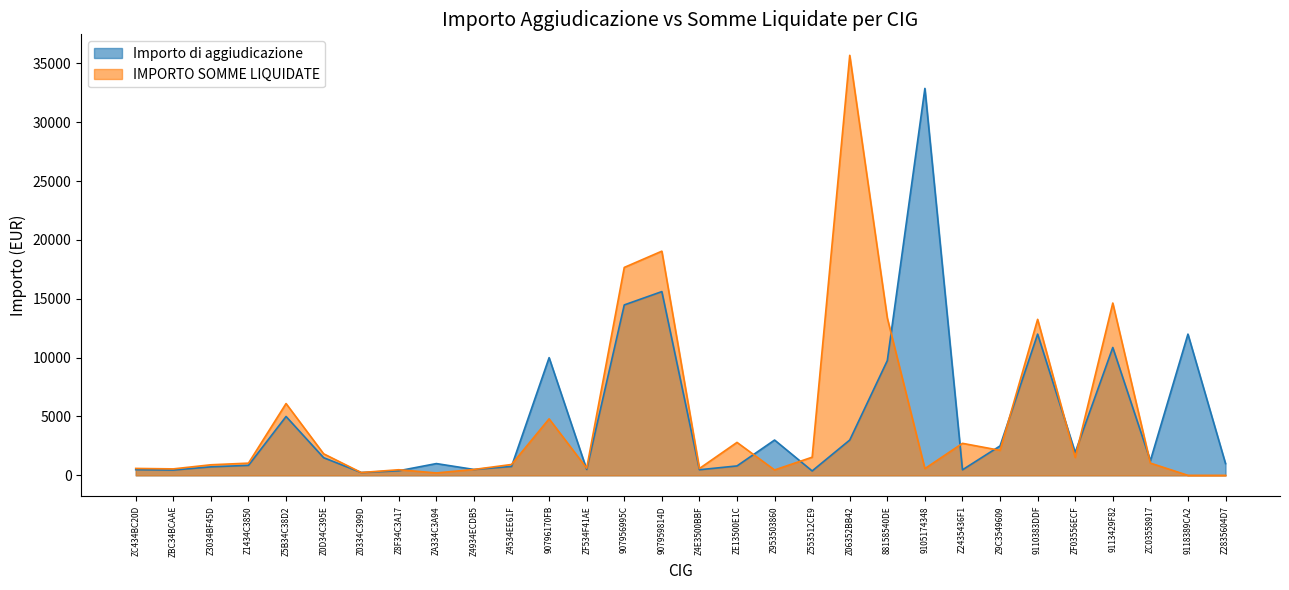

Which series has the largest range (max minus min)?

IMPORTO SOMME LIQUIDATE